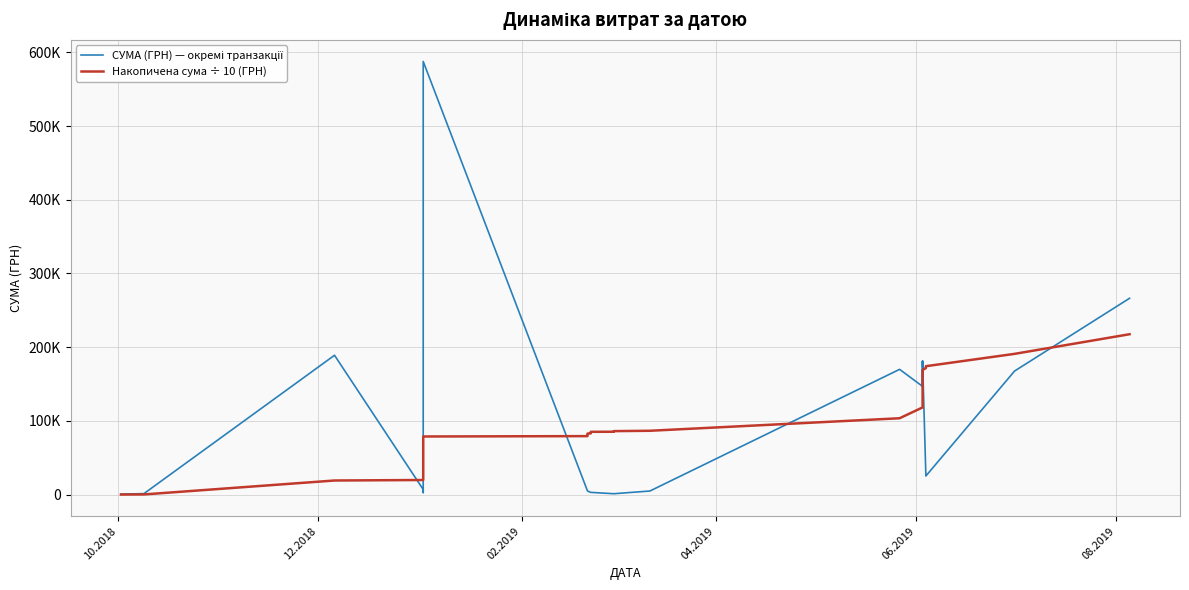

True or false: СУМА (ГРН) — окремі транзакції and Накопичена сума ÷ 10 (ГРН) cross at least once.

True